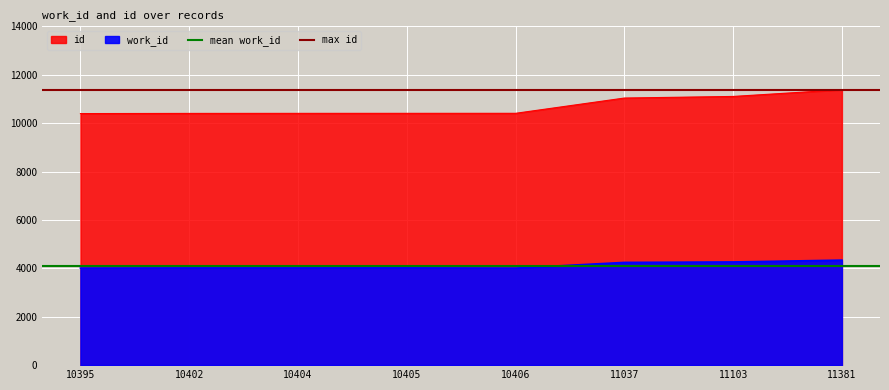

What is the maximum value shown in the chart?

11381.0